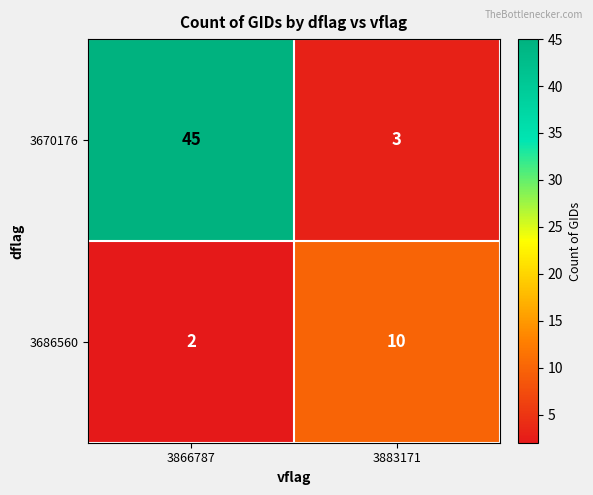

What is the total value across all series at 3866787?

47